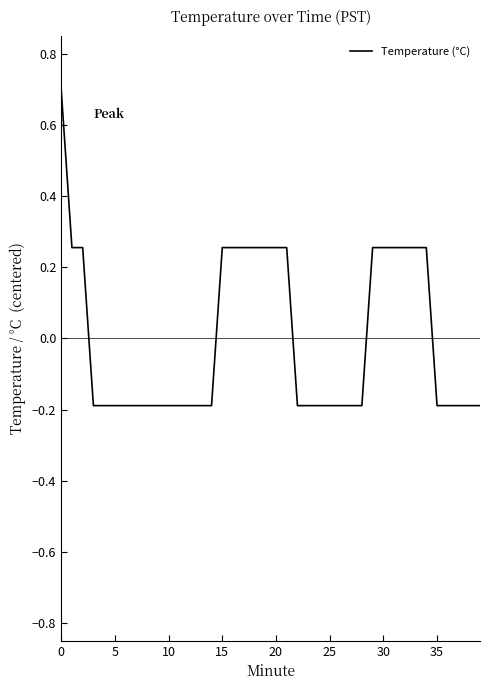

Is it true that the value at 25 is -0.3?

False